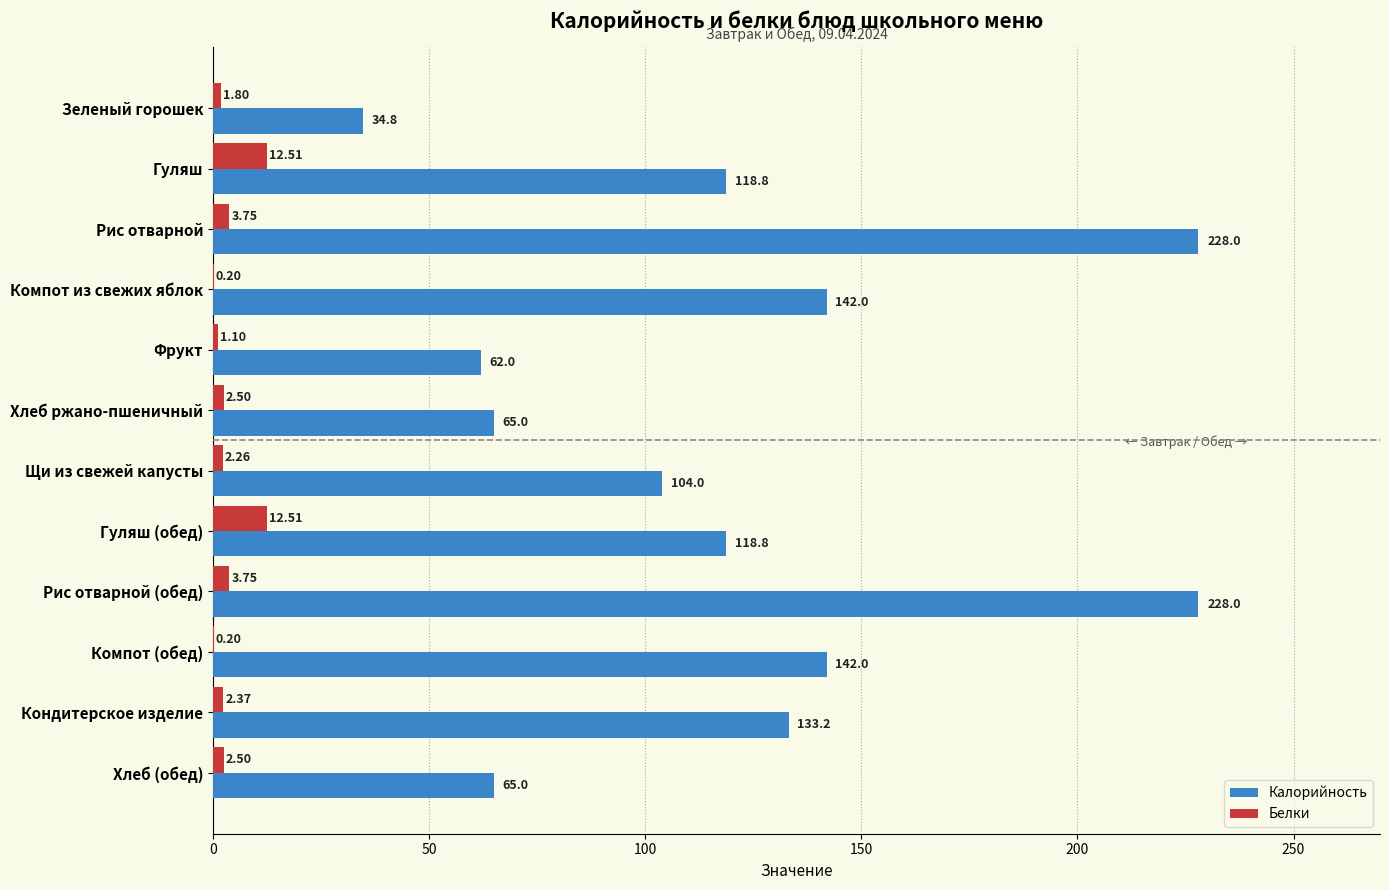

At which label is Калорийность closest to 131?

Кондитерское изделие